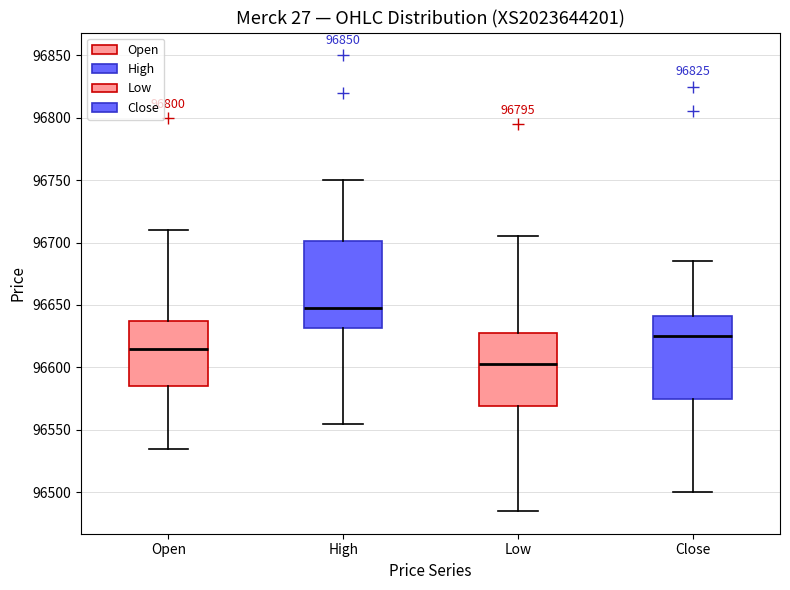

Reading left to right, transcribe this box plot: for each box, give where its median line is, the range the box spans, and where its two whiskers end, as read against the y-axis. The values are not printed on the chart, so give them approximately, as read against the axis.

Open: median 96615, box 96585 to 96640, whiskers 96535 to 96710
High: median 96650, box 96630 to 96700, whiskers 96555 to 96750
Low: median 96605, box 96570 to 96630, whiskers 96485 to 96705
Close: median 96625, box 96575 to 96640, whiskers 96500 to 96685